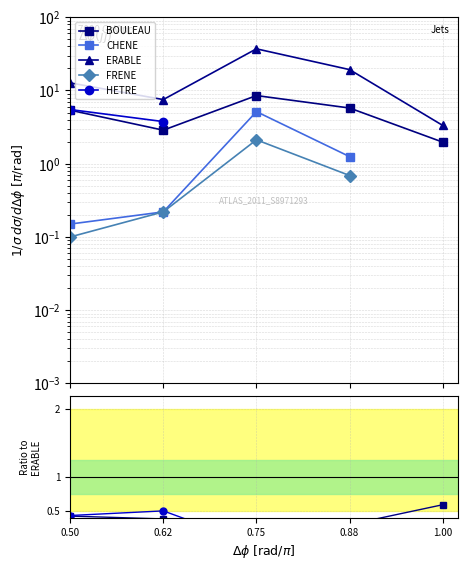

Count the number of data series in this chart.

5